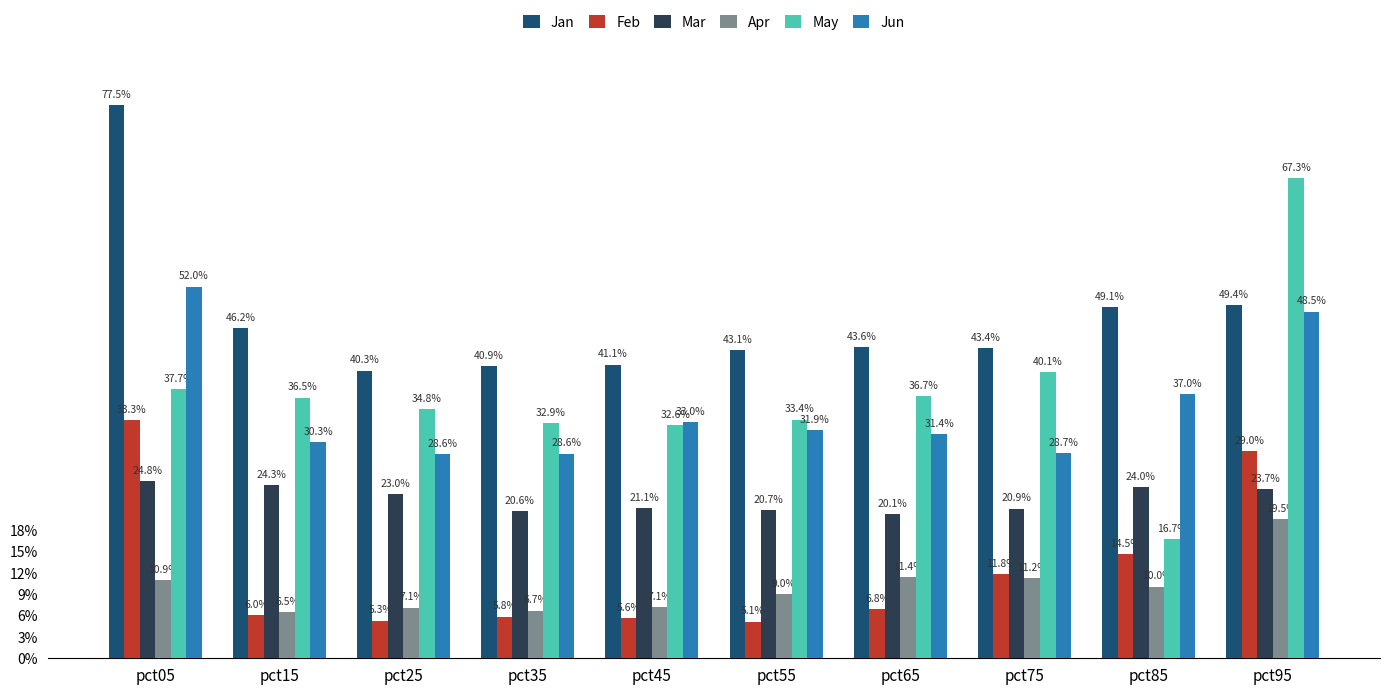

Rank the series by their maximum value, from lowest to highest.

Apr, Mar, Feb, Jun, May, Jan